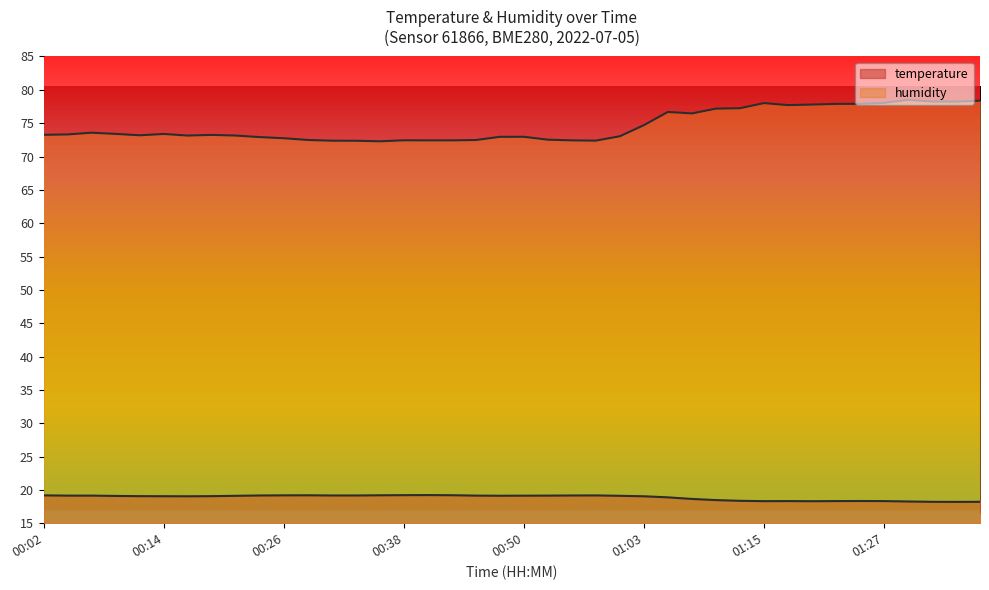

What is the difference between the maximum and minimum values in the humidity series?

6.2